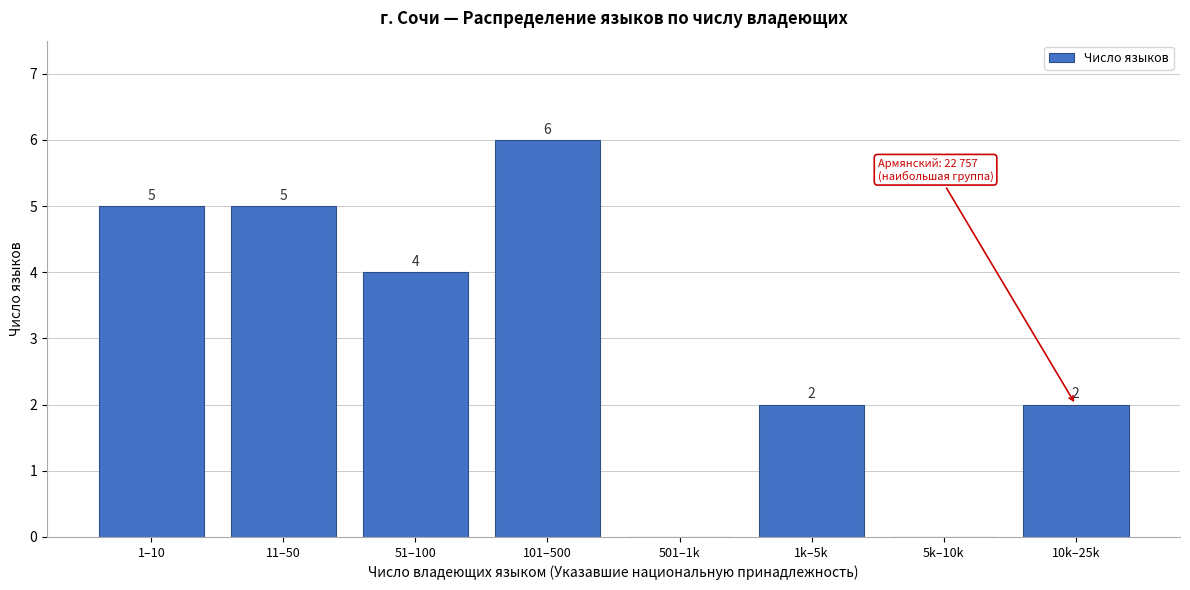

Reading right to left, transcribe all the data shown in this chart.

10k–25k=2	5k–10k=0	1k–5k=2	501–1k=0	101–500=6	51–100=4	11–50=5	1–10=5